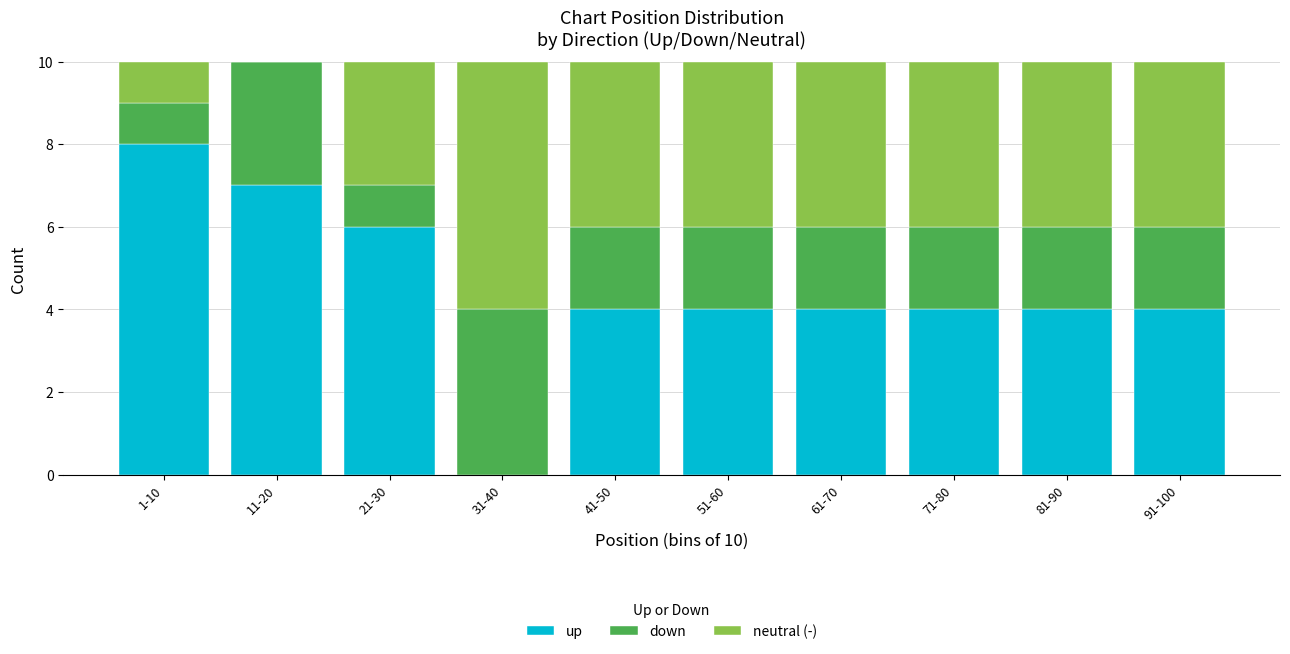

Reading right to left, list the values for the up series.

91-100=4	81-90=4	71-80=4	61-70=4	51-60=4	41-50=4	31-40=0	21-30=6	11-20=7	1-10=8